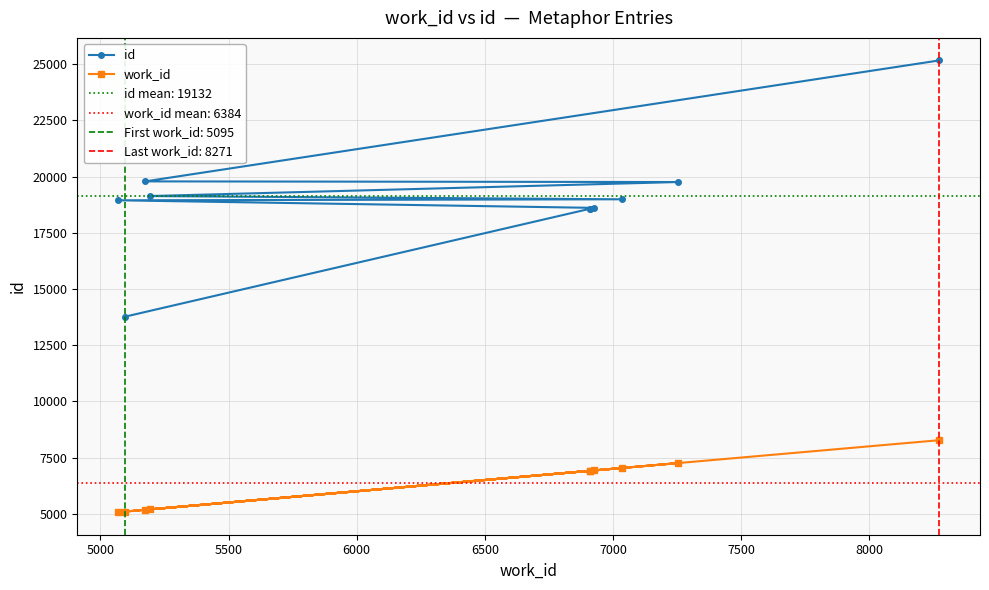

What is the highest value of the work_id series?

8271